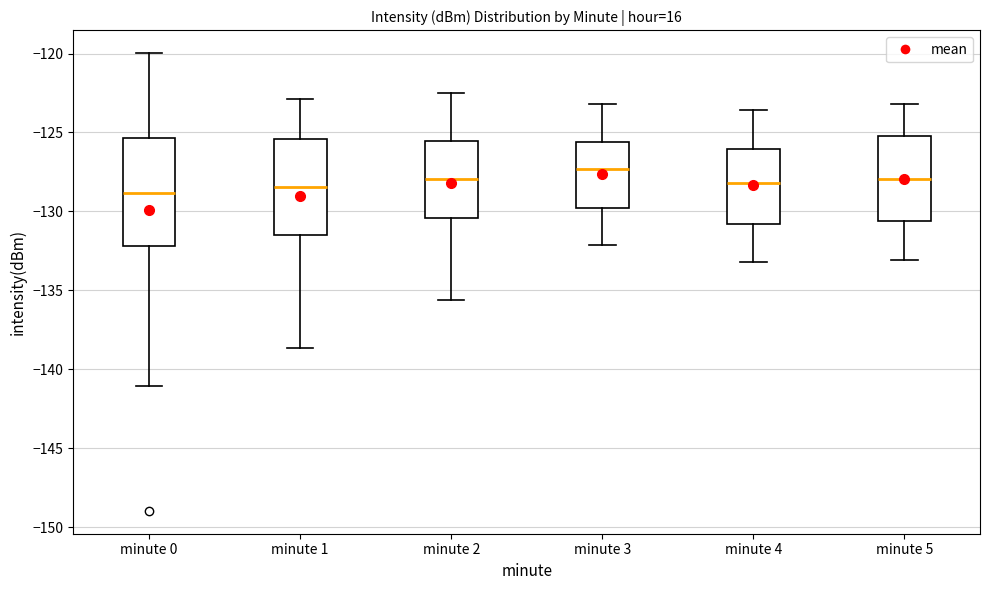

Reading left to right, transcribe this box plot: for each box, give where its median line is, the range the box spans, and where its two whiskers end, as read against the y-axis. The values are not printed on the chart, so give them approximately, as read against the axis.

minute 0: median -129.0, box -132.0 to -125.5, whiskers -141.0 to -120.0
minute 1: median -128.5, box -131.5 to -125.5, whiskers -138.5 to -123.0
minute 2: median -128.0, box -130.5 to -125.5, whiskers -135.5 to -122.5
minute 3: median -127.5, box -130.0 to -125.5, whiskers -132.0 to -123.0
minute 4: median -128.0, box -131.0 to -126.0, whiskers -133.0 to -123.5
minute 5: median -128.0, box -130.5 to -125.0, whiskers -133.0 to -123.0